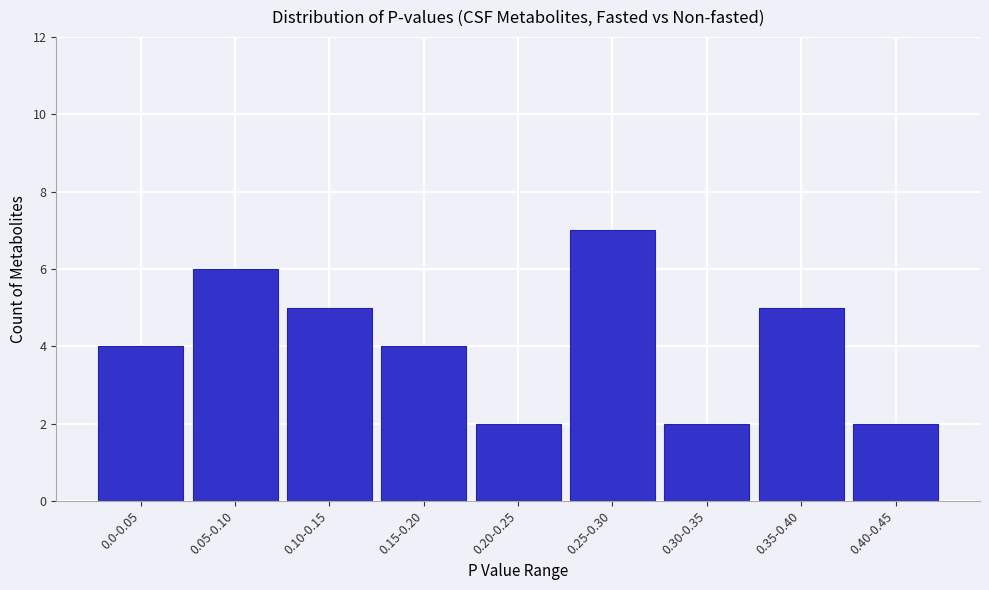

Reading left to right, transcribe all the data shown in this chart.

4	6	5	4	2	7	2	5	2